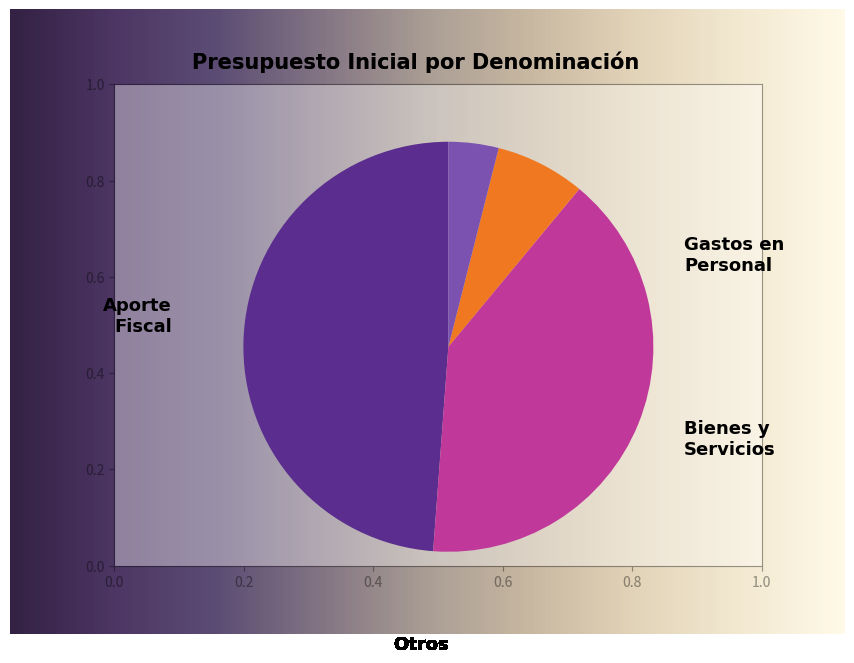

Which has a higher value, BIENES Y SERVICIOS DE CONSUMO or INICIATIVAS DE INVERSIÓN?

BIENES Y SERVICIOS DE CONSUMO